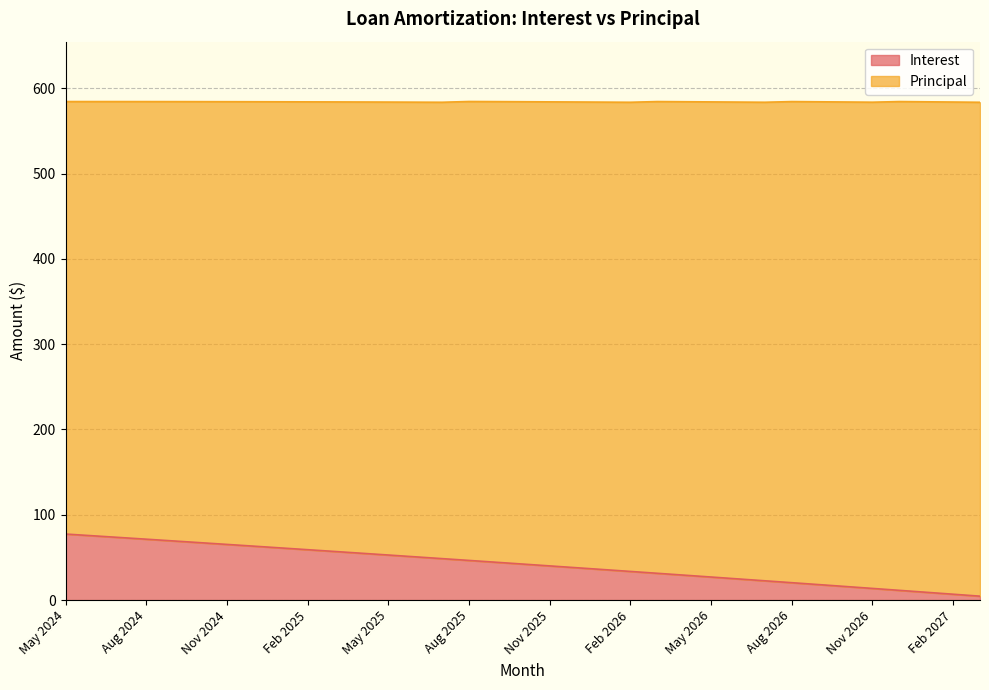

How many lines are shown in the chart?

2